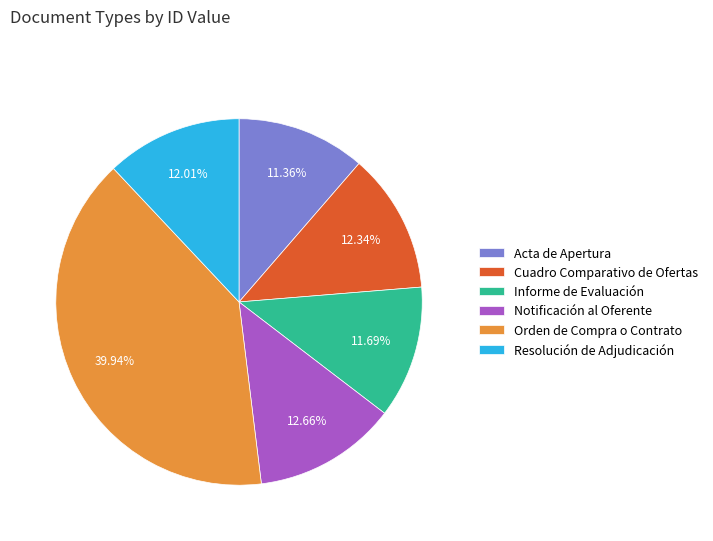

Which slice is the largest?

Orden de Compra o Contrato